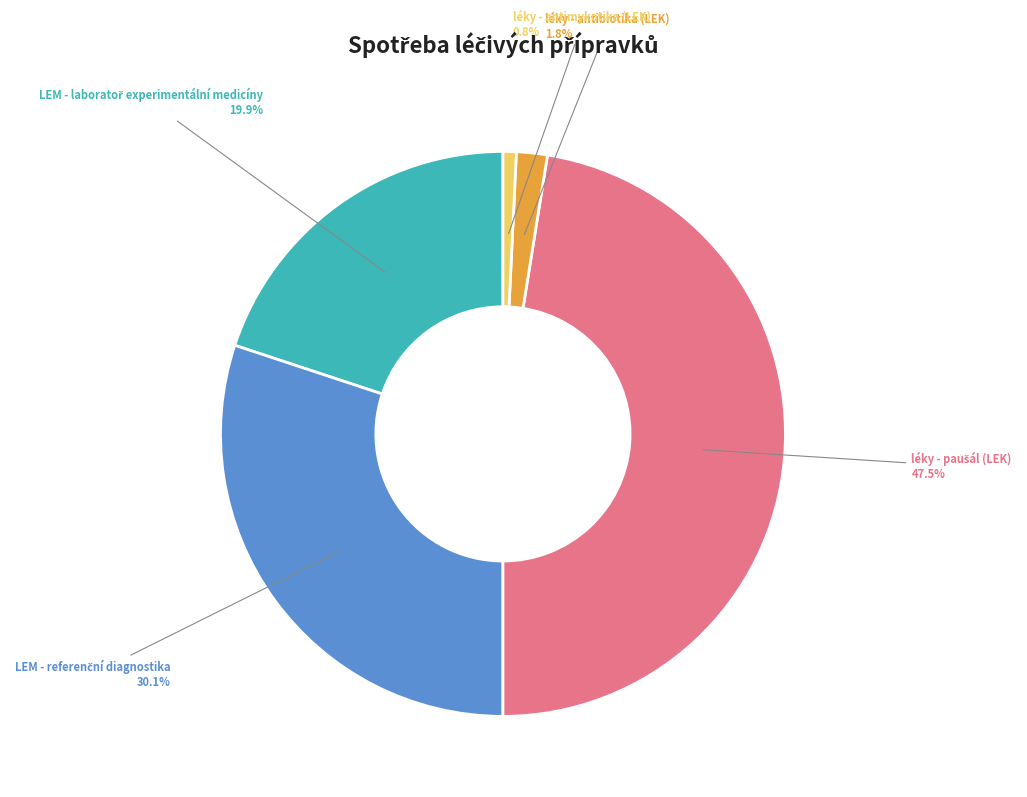

How many segments does this pie chart have?

5